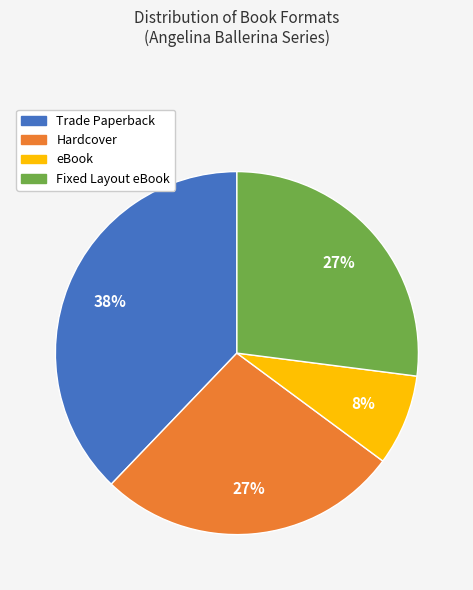

Is there any slice that represents more than half of the pie?

No